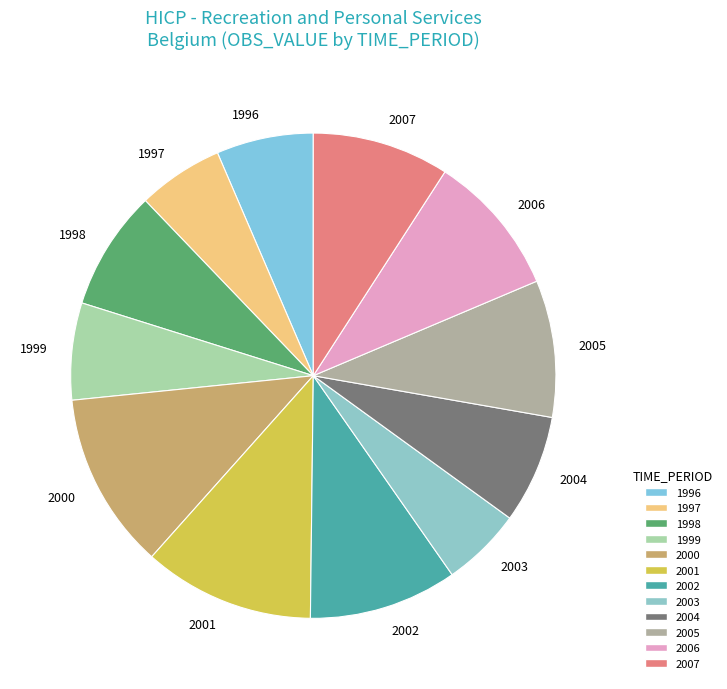

Do 2002 and 2000 together represent more than half of the pie?

No